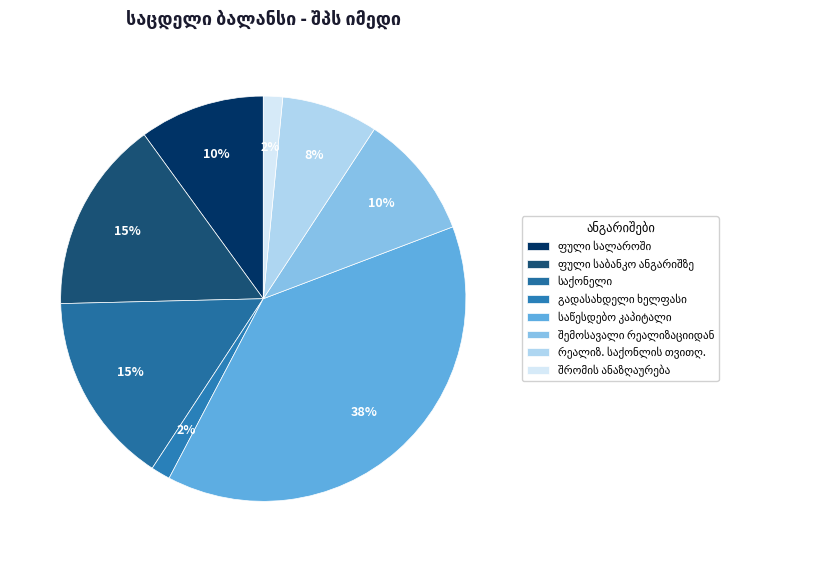

How many segments does this pie chart have?

8